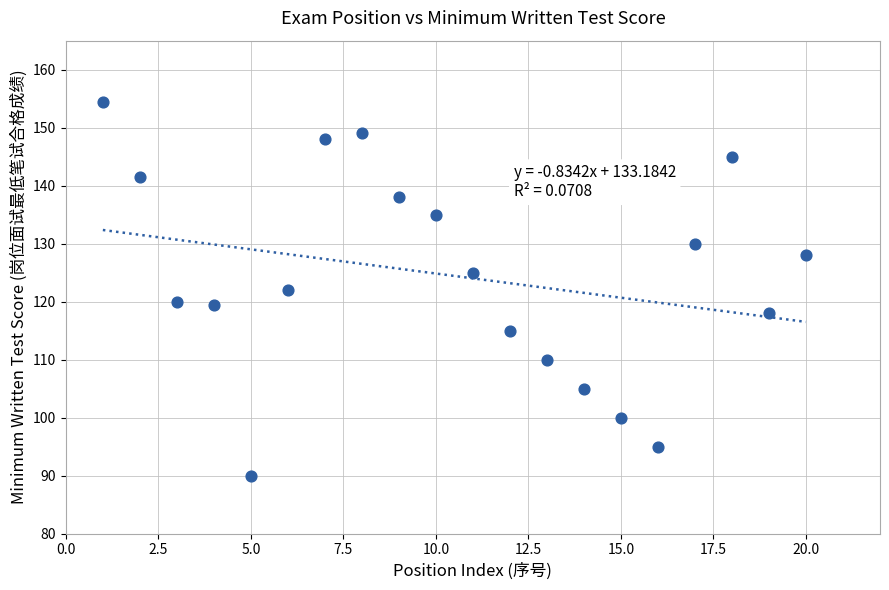

What is the range of X values (max minus min)?

19.0